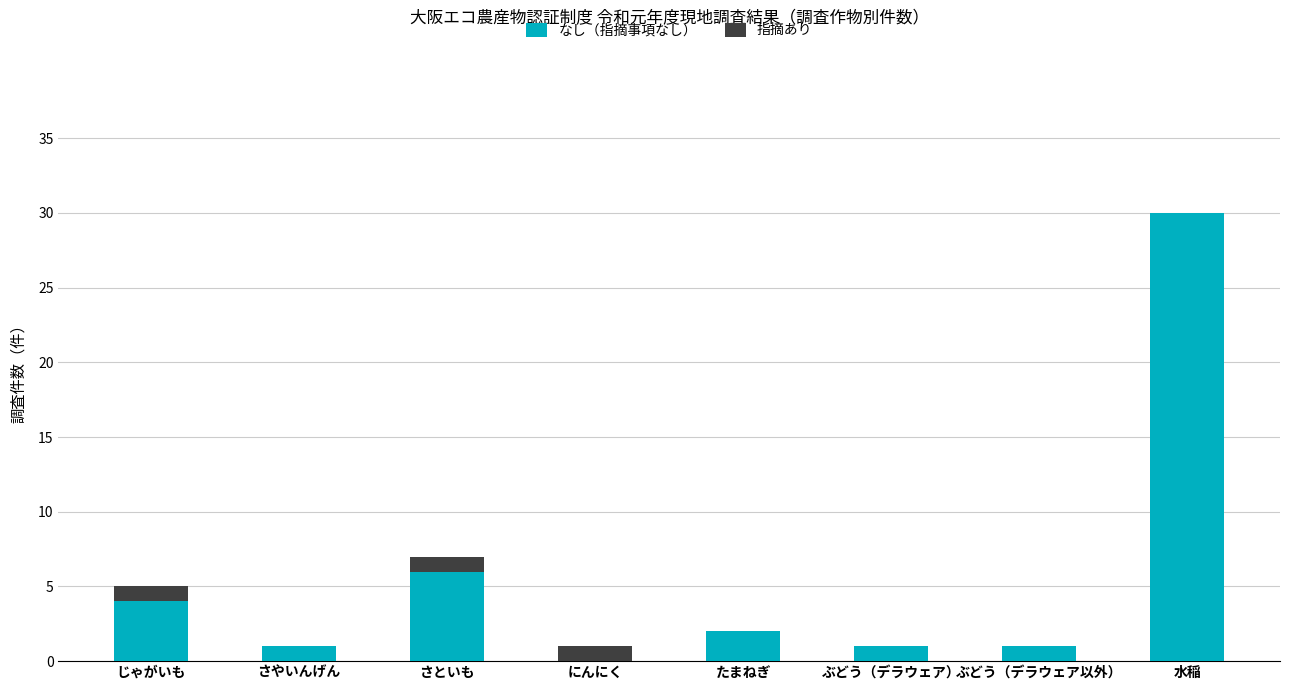

What is the sum of all なし（指摘事項なし） values?

45